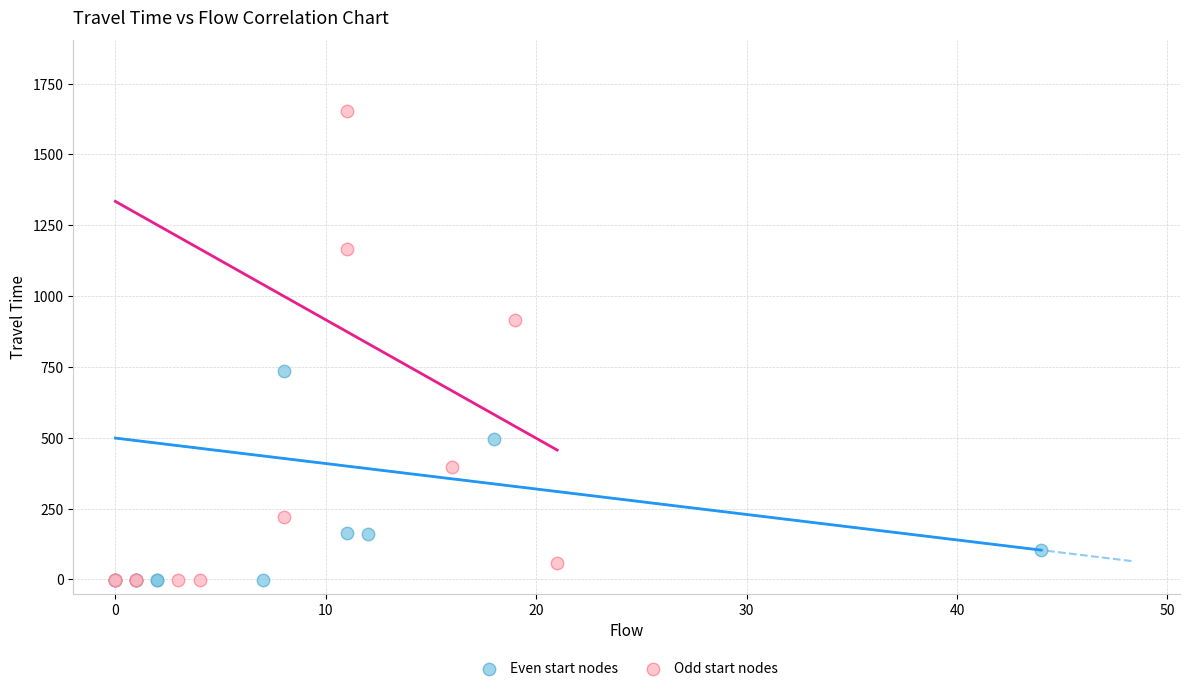

Which series has the largest Y range (max minus min)?

Odd start nodes